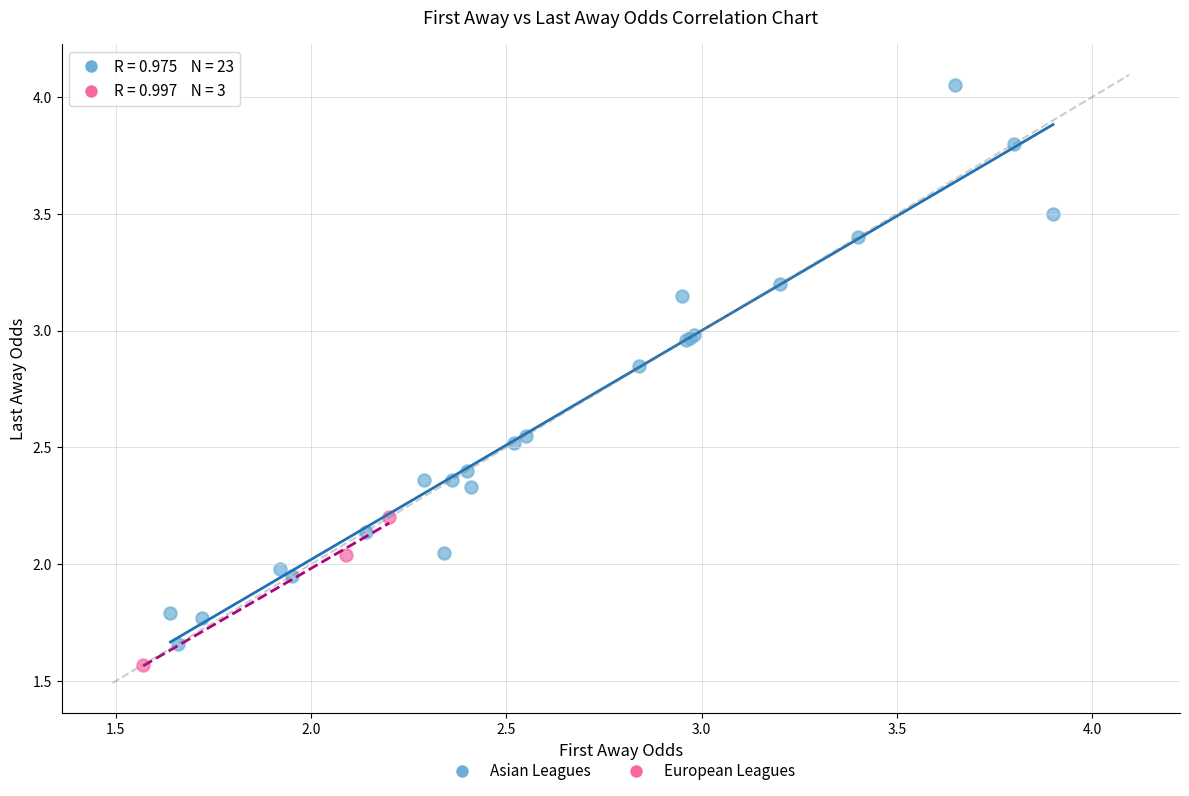

Which series reaches the maximum Y coordinate?

Asian Leagues